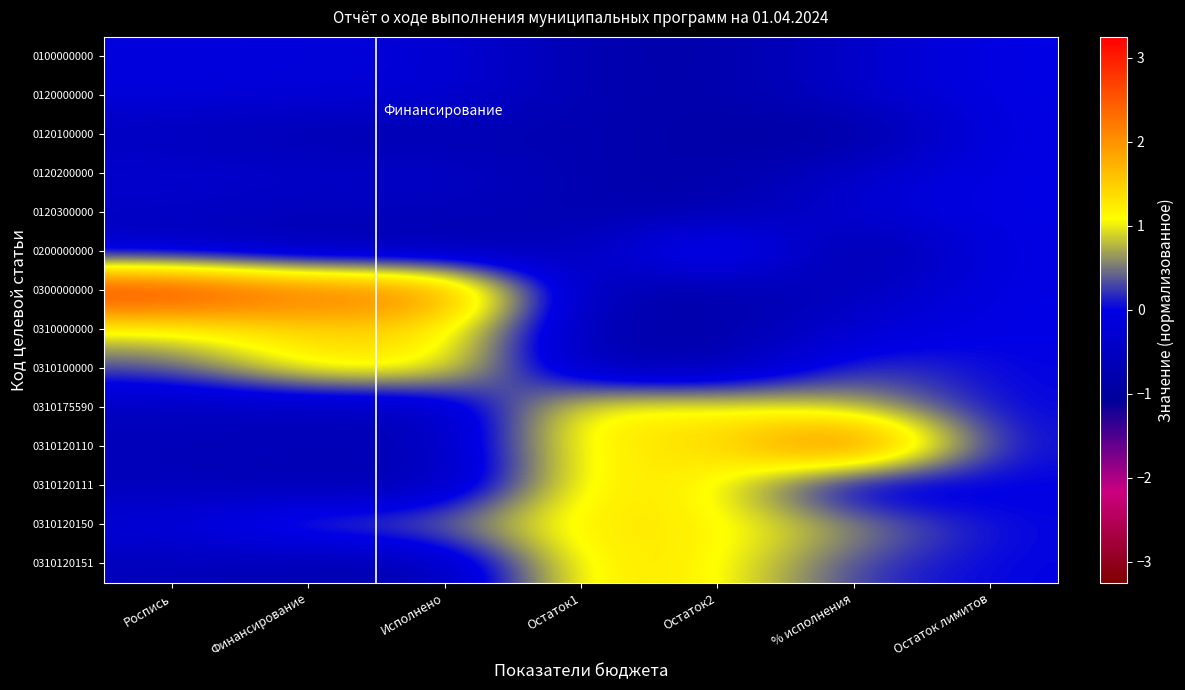

At which category is the sum across all series the highest?

Остаток2